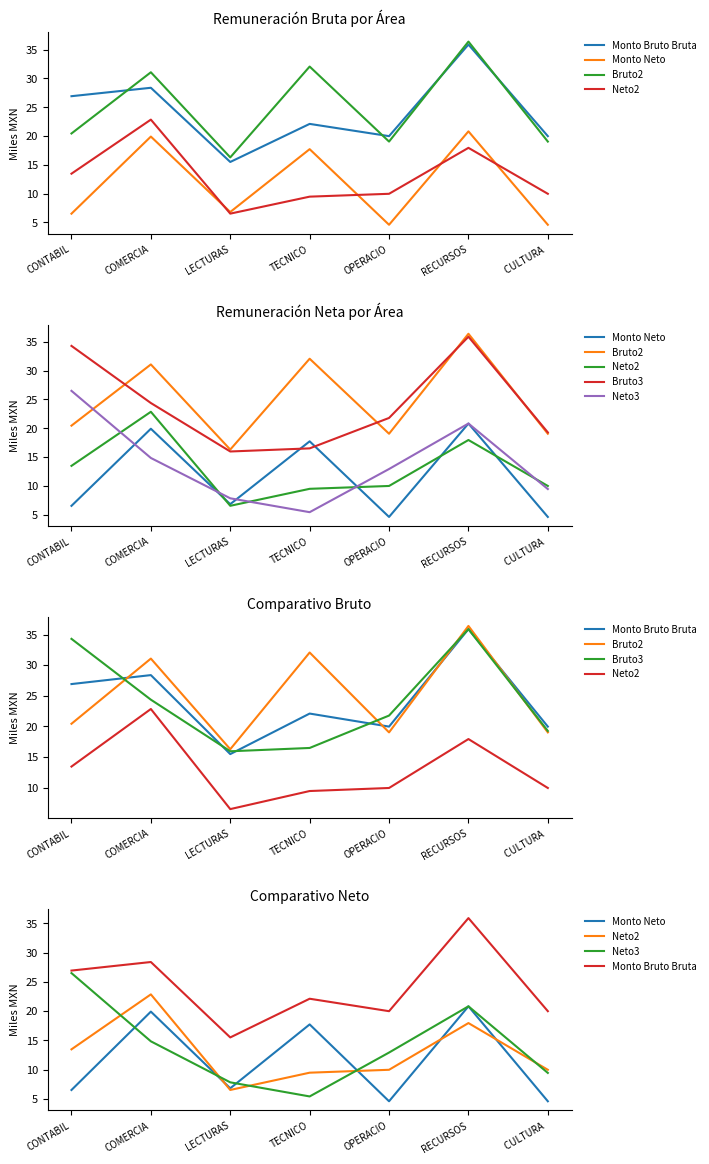

What is the sum of the Monto Bruto Bruta values at TECNICO and OPERACIO?

42.1